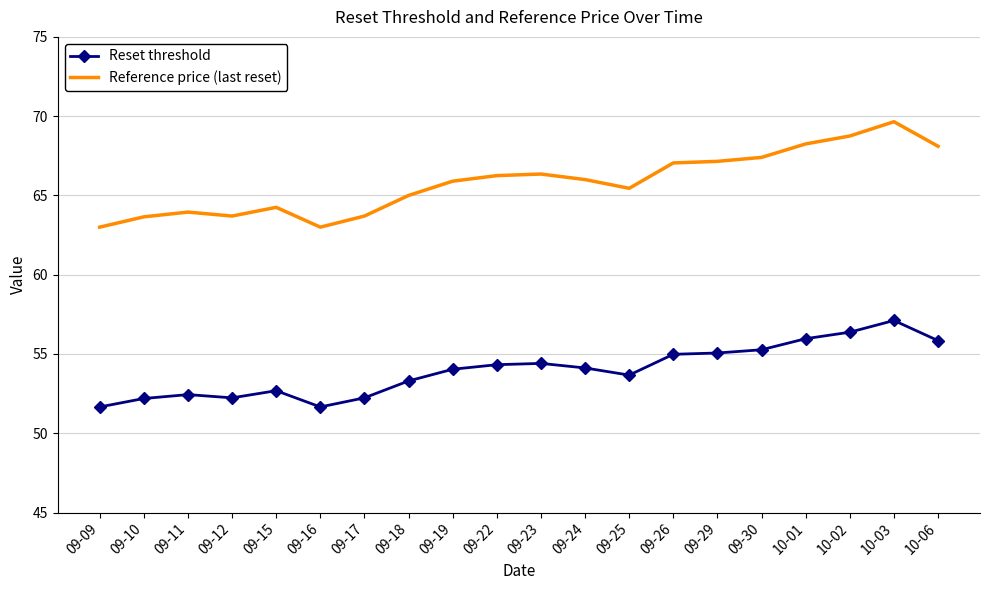

What is the minimum value for Reset threshold?

51.7